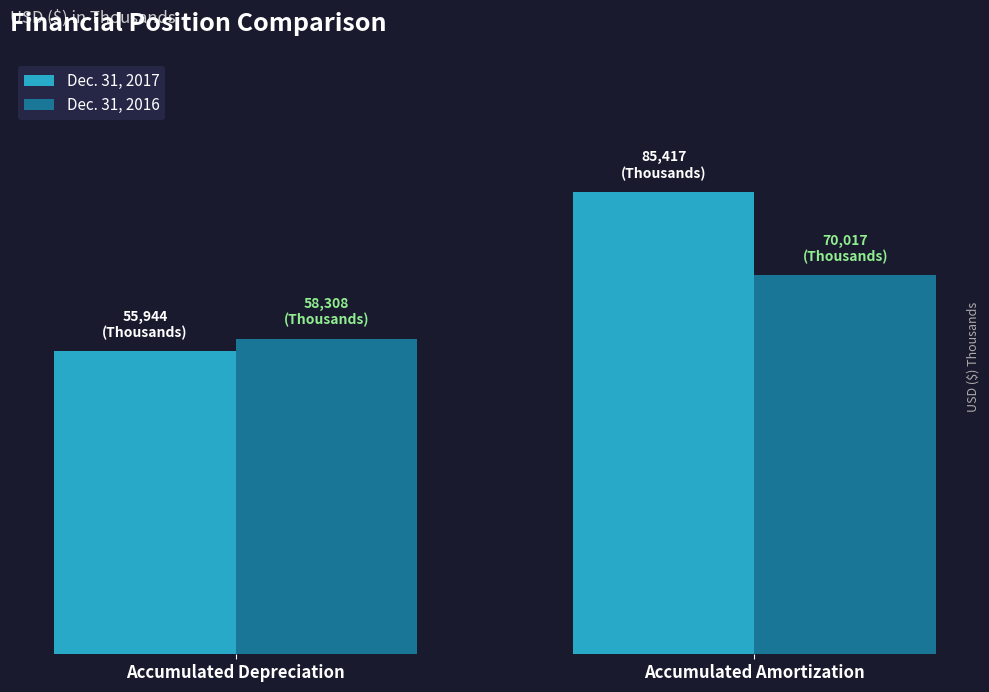

What are all the series names shown in the legend?

Dec. 31, 2017, Dec. 31, 2016